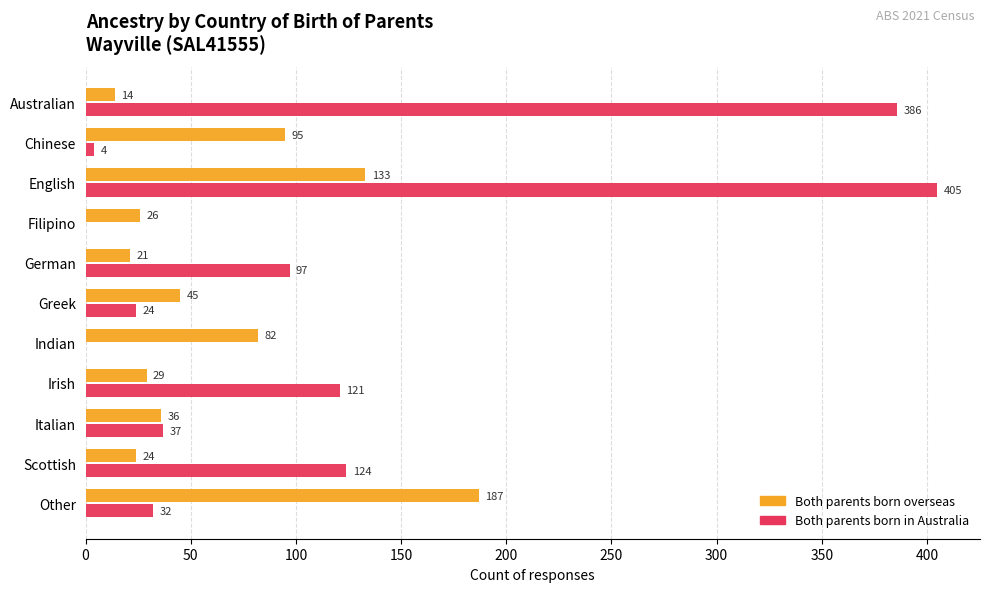

What is the average value of the Both parents born overseas series?

63